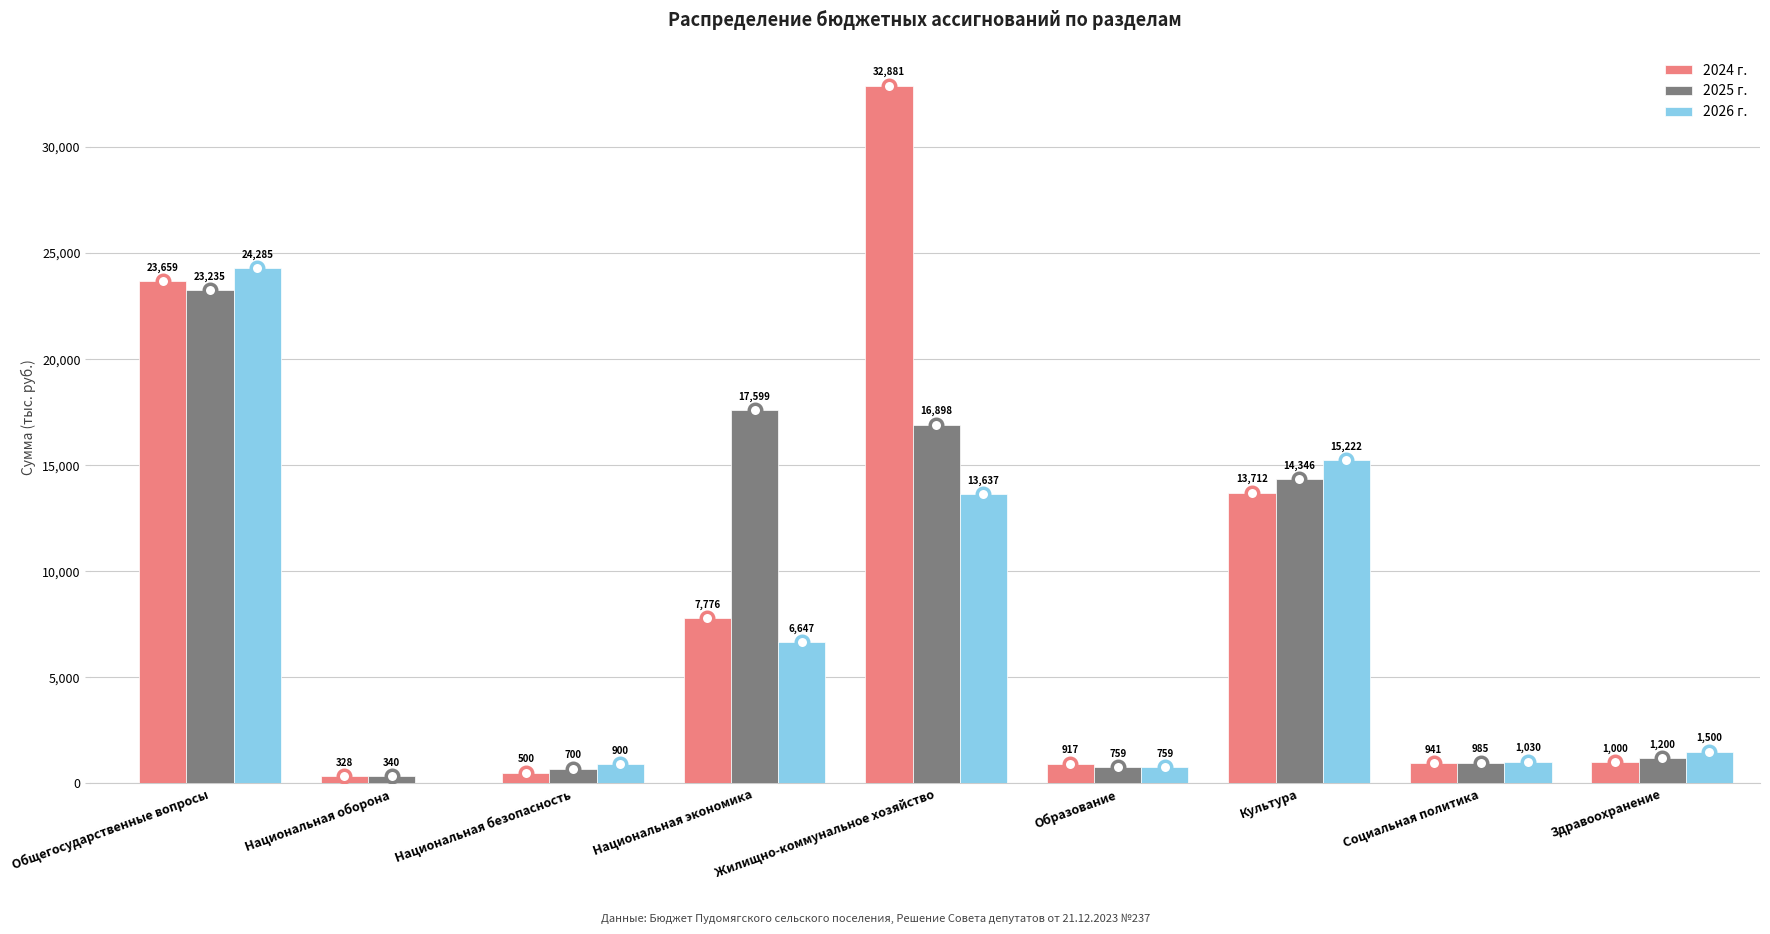

At which category does the chart reach its peak across all series?

Жилищно-коммунальное хозяйство